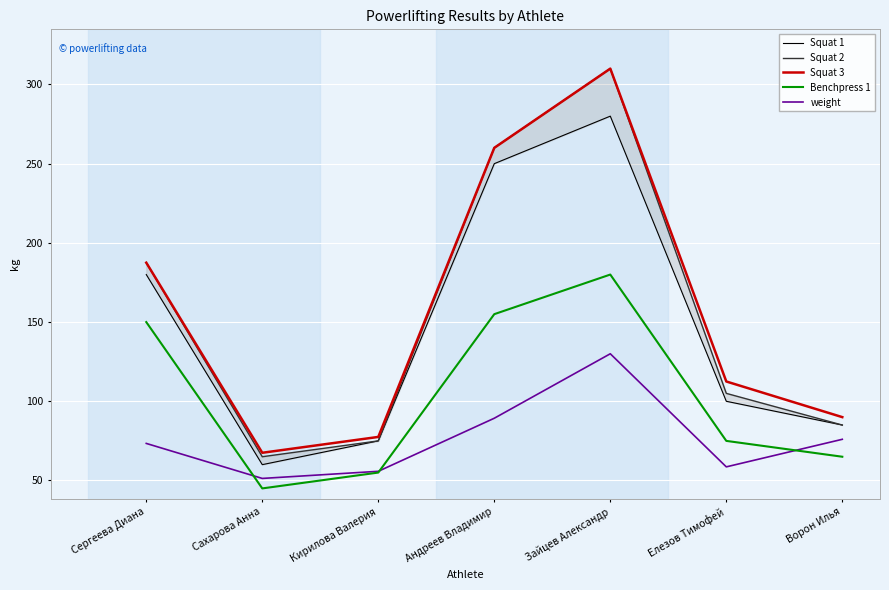

How many data points in Benchpress 1 are less than 75?

3